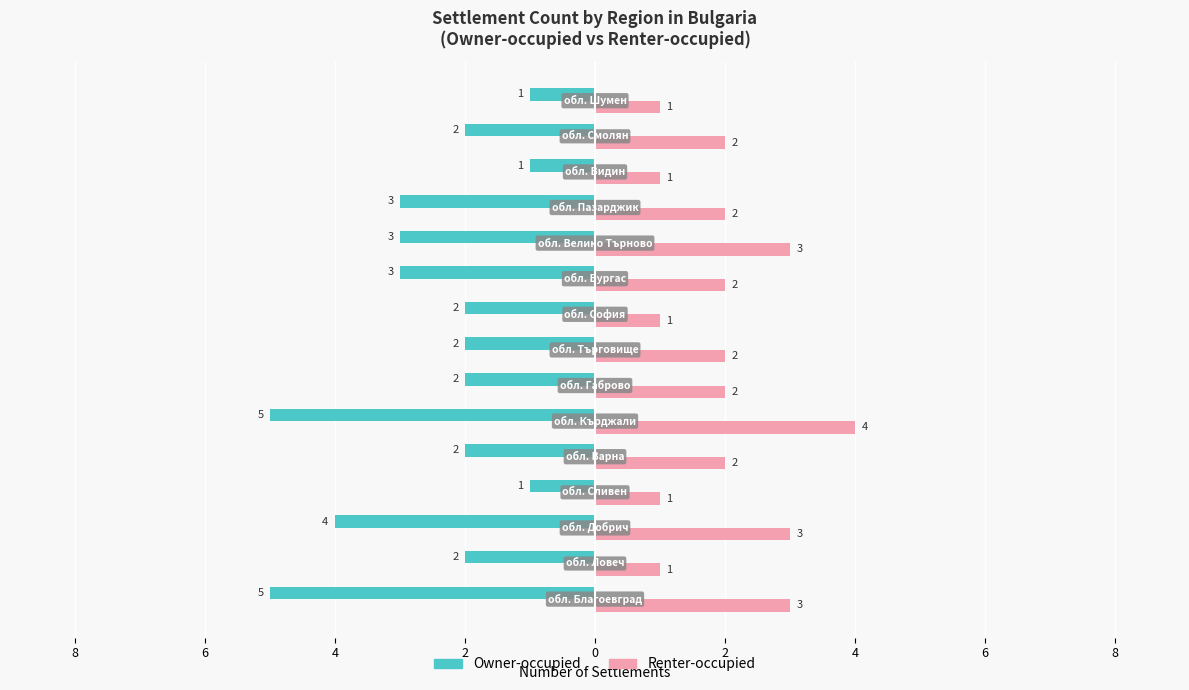

Reading left to right, extract all data points from this chart.

Owner-occupied: -5	-2	-4	-1	-2	-5	-2	-2	-2	-3	-3	-3	-1	-2	-1
Renter-occupied: 3	1	3	1	2	4	2	2	1	2	3	2	1	2	1